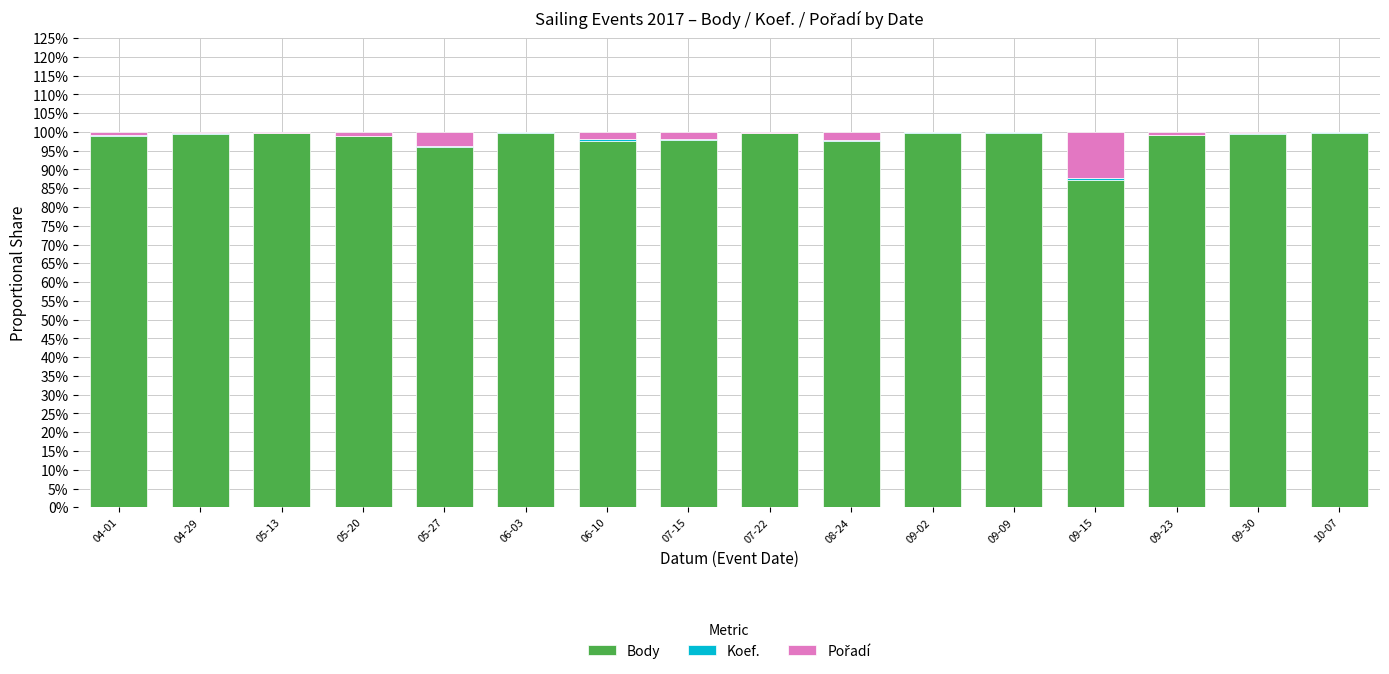

List the series in order of their peak value, highest first.

Body, Pořadí, Koef.